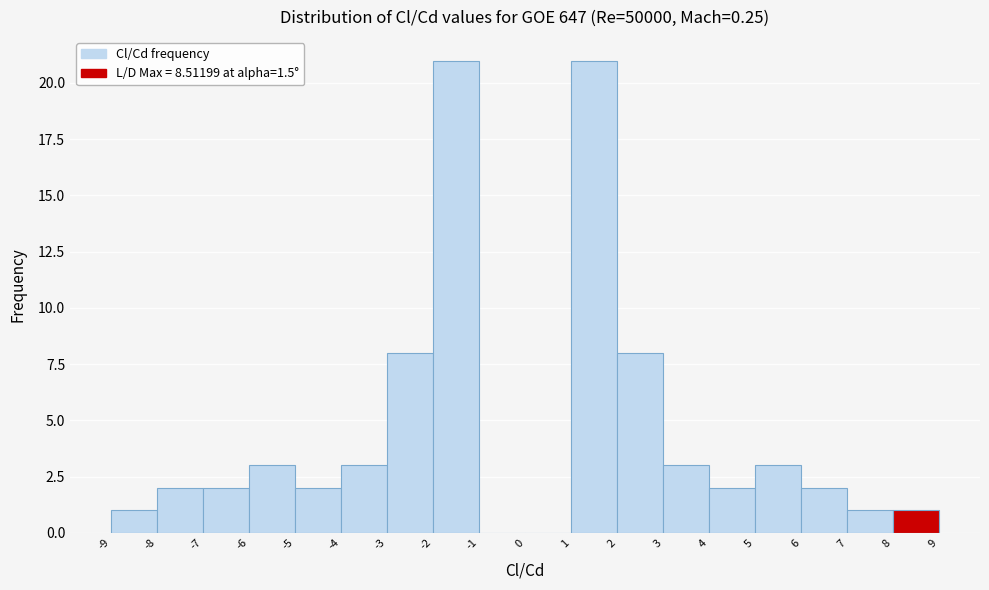

Reading left to right, list every bar in this chart as the range it spans on the x-axis followed by its height. The values are not printed on the chart, so give them approximately, as read against the axis.

-9 to -8: 1
-8 to -7: 2
-7 to -6: 2
-6 to -5: 3
-5 to -4: 2
-4 to -3: 3
-3 to -2: 8
-2 to -1: 21
-1 to 0: 0
0 to 1: 0
1 to 2: 21
2 to 3: 8
3 to 4: 3
4 to 5: 2
5 to 6: 3
6 to 7: 2
7 to 8: 1
8 to 9: 1